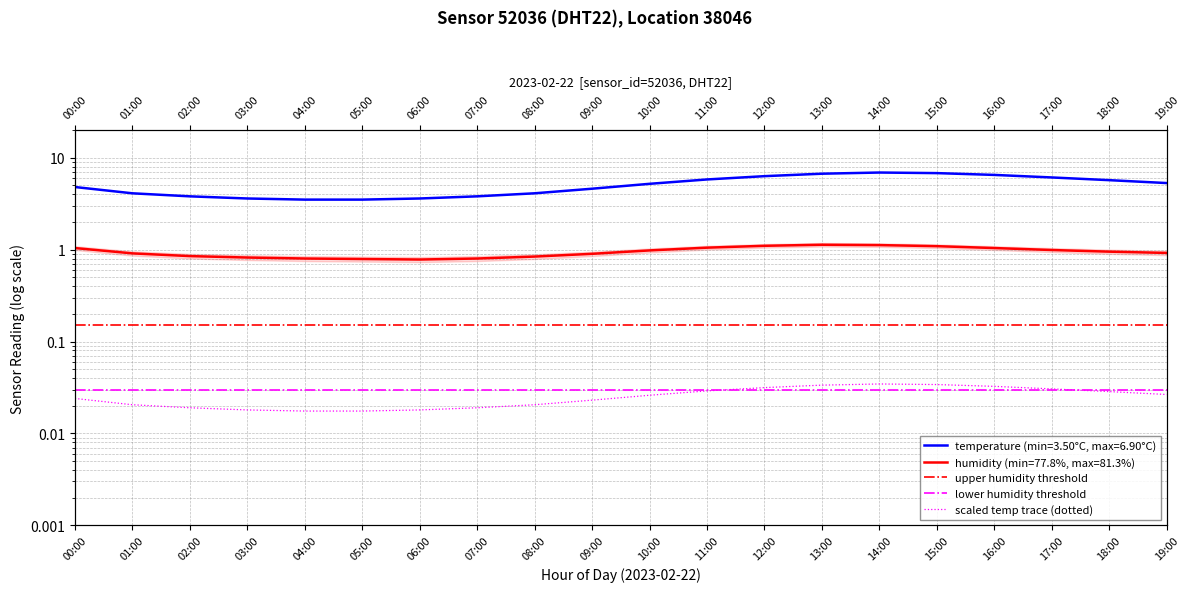

The value of humidity at 15:00 is 1.9. True or false?

False